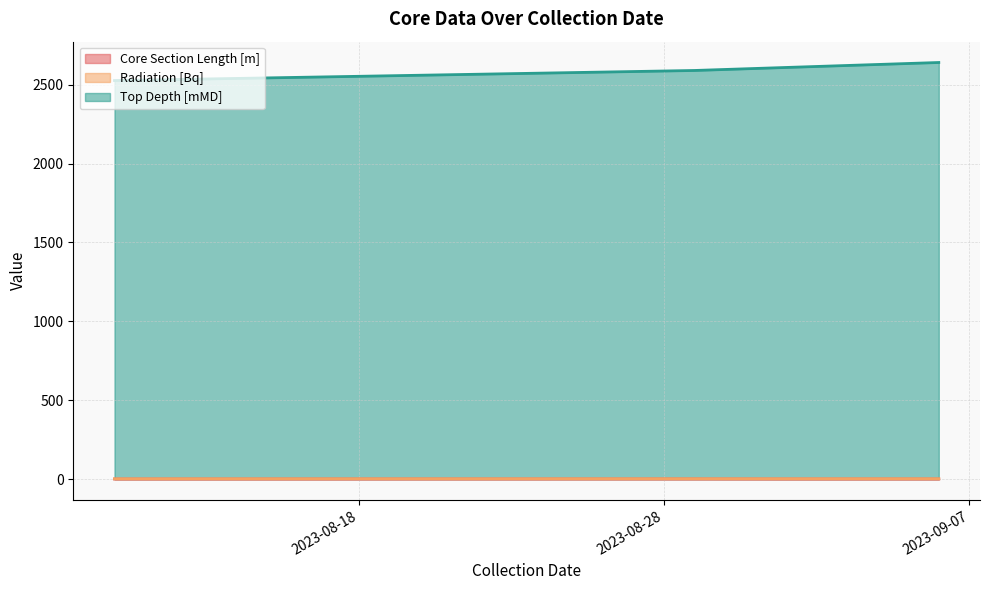

List the labels in order of Core Section Length [m] value, smallest first.

2023-09-01, 2023-08-10, 2023-09-06, 2023-08-29